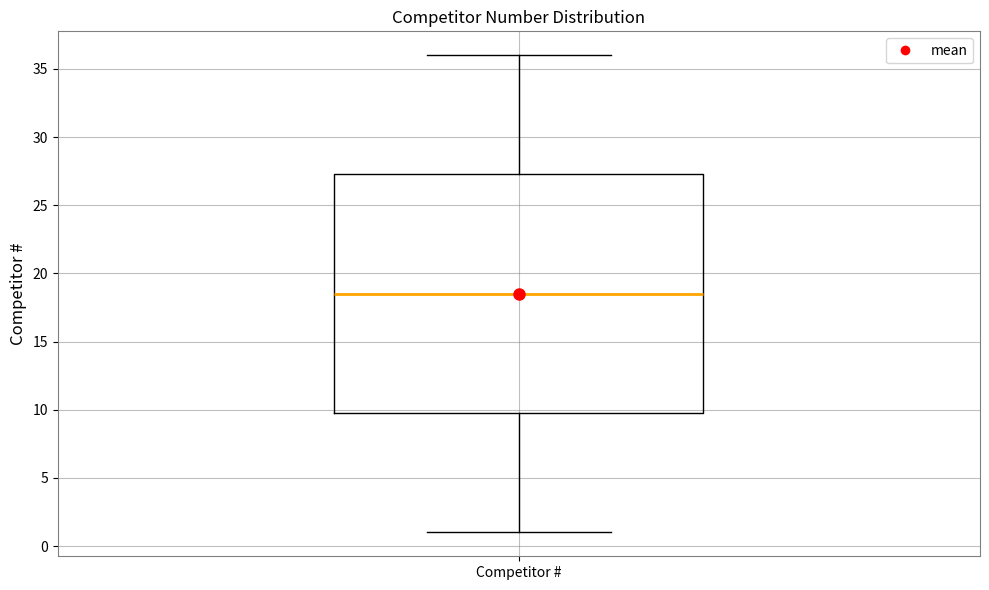

Read this box plot against the y-axis: the position of the median line, the range covered by the box, and the ends of both whiskers. The values are not printed on the chart, so give them approximately, as read against the axis.

median 18.5, box 10.0 to 27.5, whiskers 1.0 to 36.0